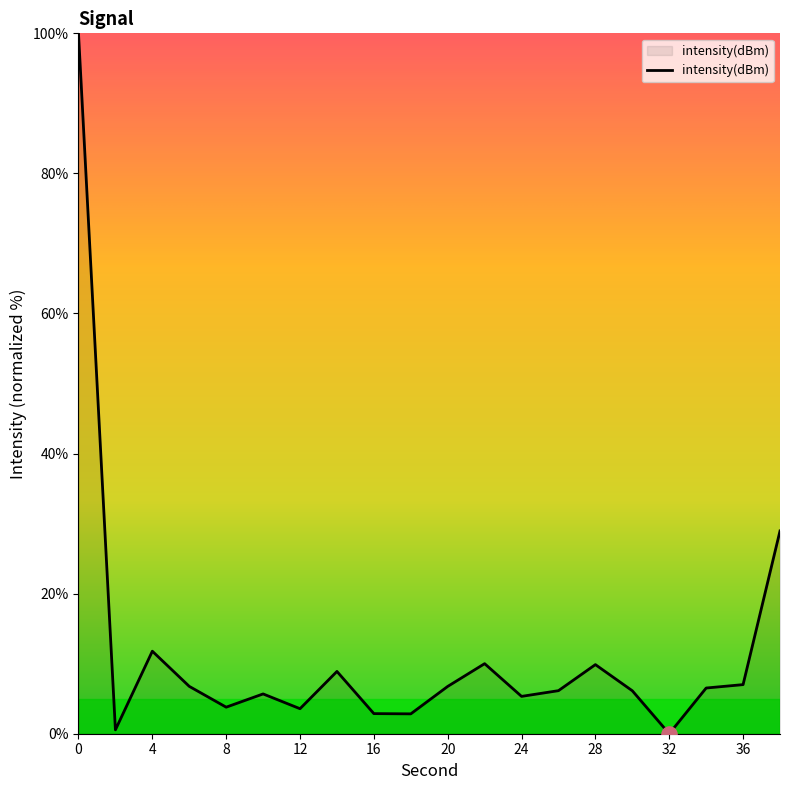

What is the difference between the maximum and minimum values?

100.0